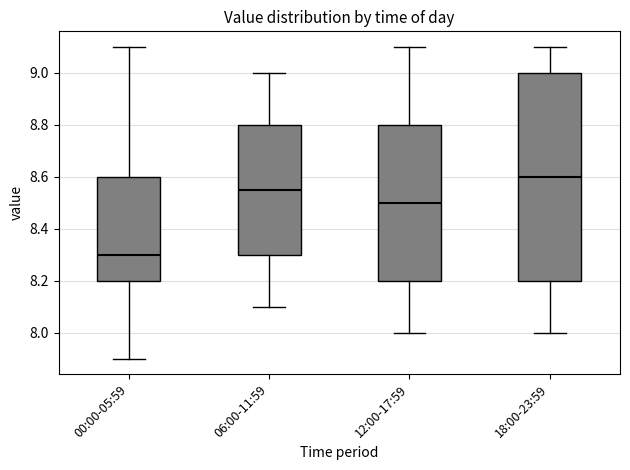

Where does the median line of the box for 12:00-17:59 sit on the y-axis? The values are not printed on the chart, so give them approximately, as read against the axis.

8.50